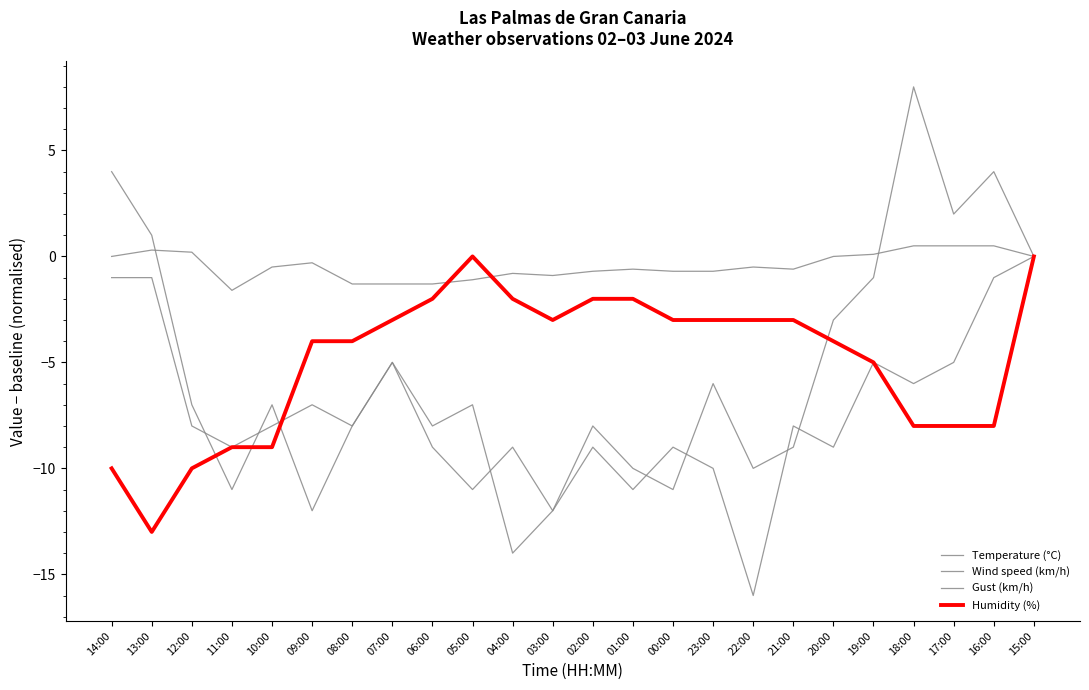

Does the chart display data point markers on the line(s)?

No